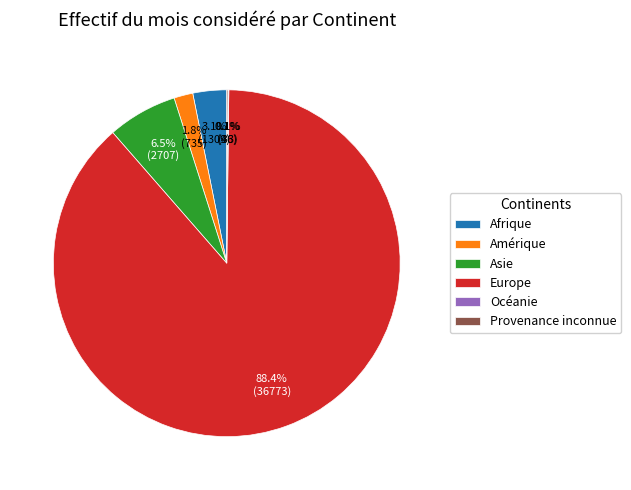

Which slice is the largest?

Europe